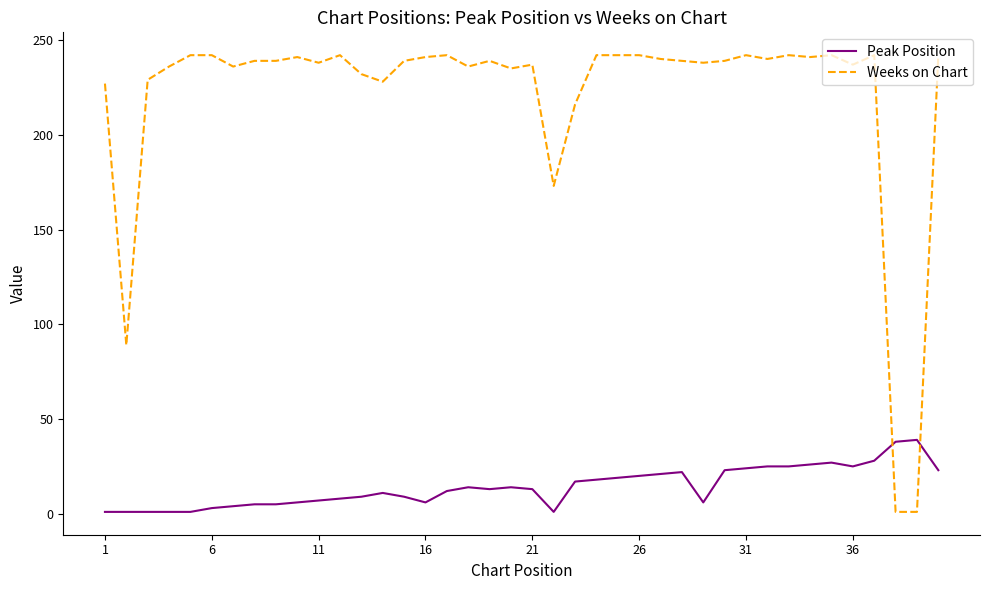

What is the maximum value shown in the chart?

242